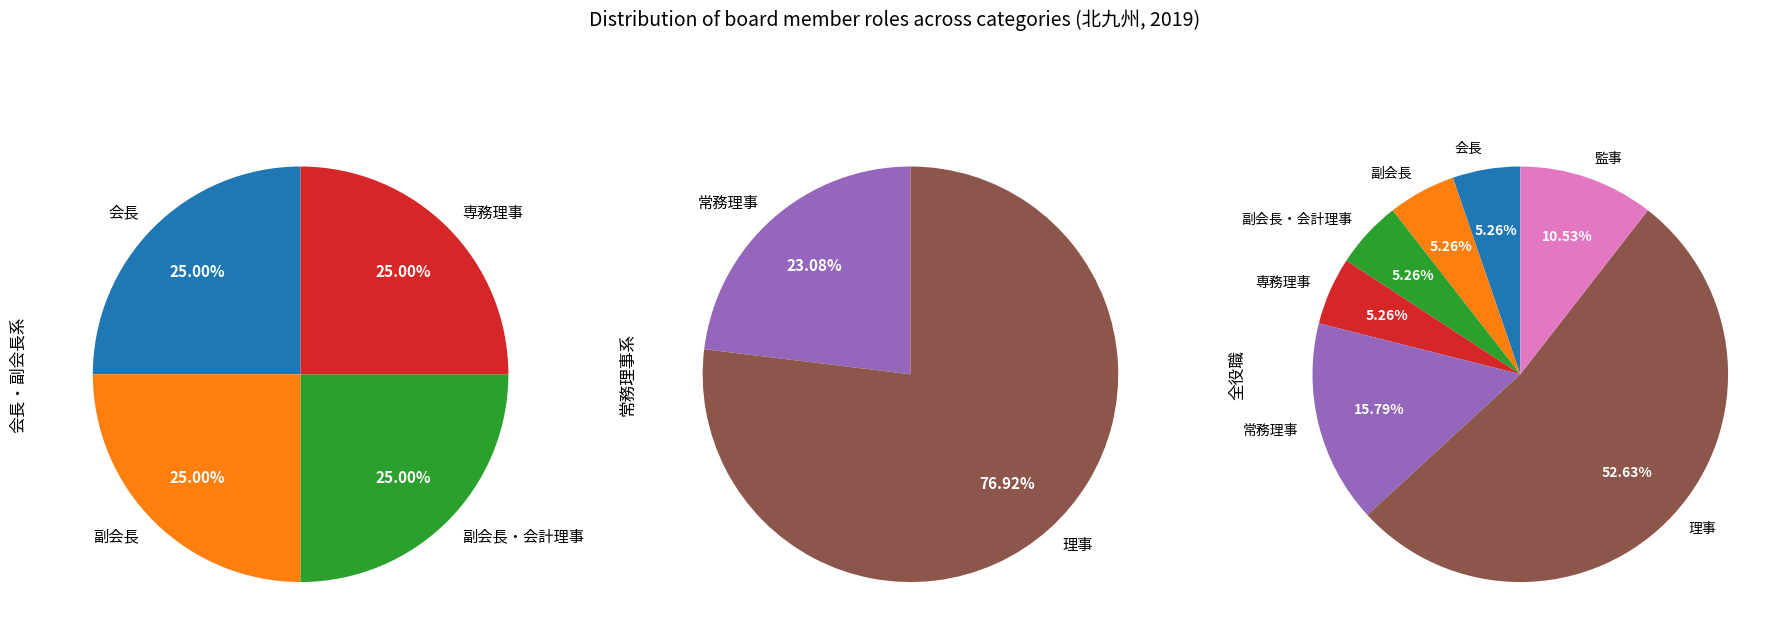

Rank the categories by value from lowest to highest.

会長, 副会長, 副会長・会計理事, 専務理事, 監事, 常務理事, 理事